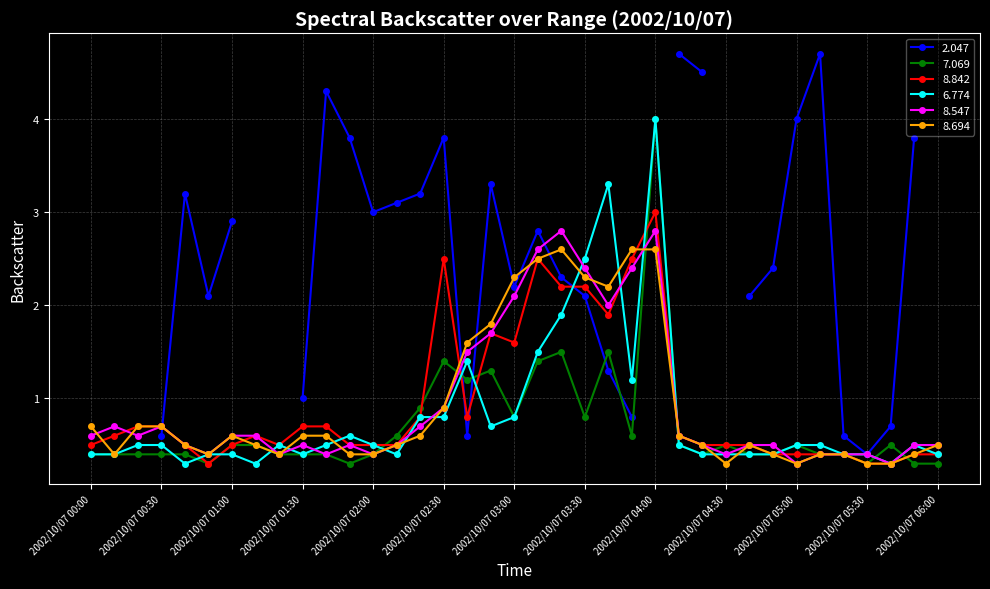

At which label does 6.774 reach its peak?

2002/10/07 04:00